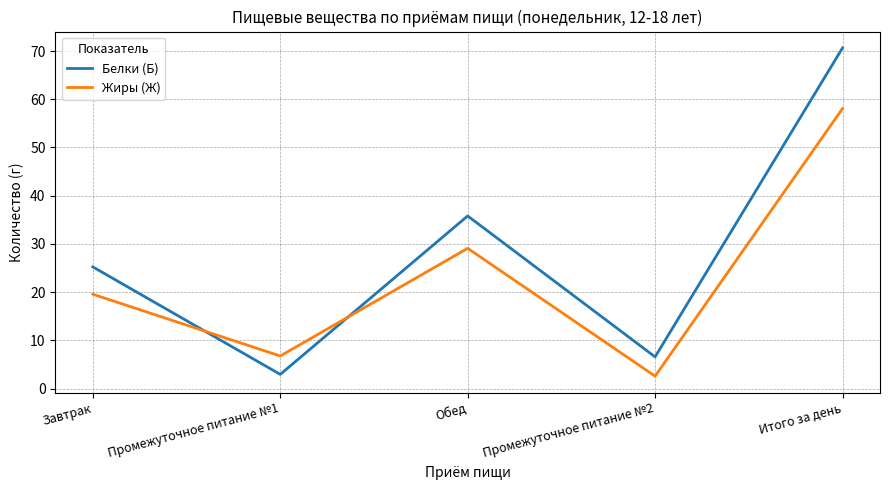

The value of Жиры (Ж) at Итого за день is 83.2. True or false?

False